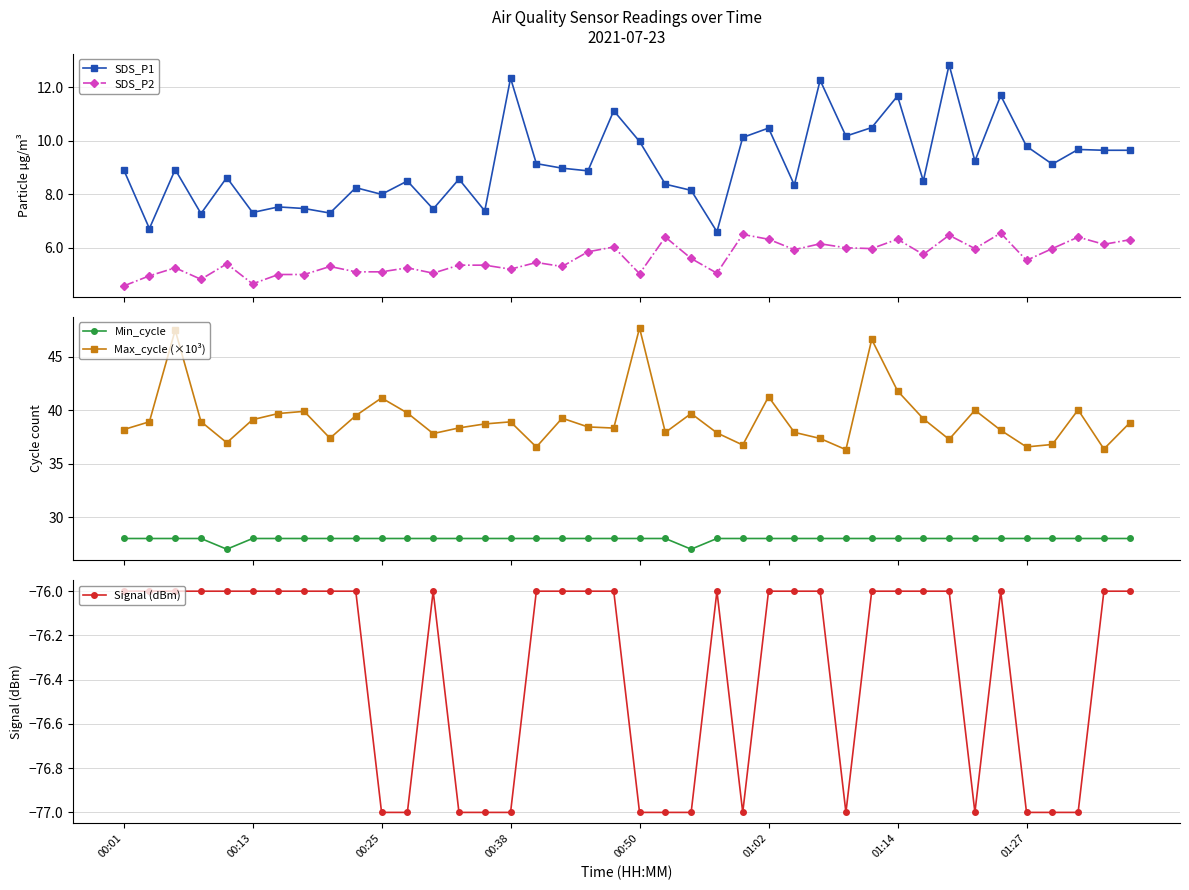

Reading left to right, transcribe all the data shown in this chart.

SDS_P1: 8.9	6.7	8.9	7.3	8.6	7.3	7.5	7.5	7.3	8.2	8.0	8.5	7.5	8.6	7.4	12.3	9.2	9.0	8.9	11.1	10.0	8.4	8.2	6.6	10.1	10.5	8.3	12.3	10.2	10.5	11.7	8.5	12.8	9.2	11.7	9.8	9.1	9.7	9.7	9.7
SDS_P2: 4.6	5.0	5.2	4.8	5.4	4.7	5.0	5.0	5.3	5.1	5.1	5.2	5.0	5.3	5.3	5.2	5.5	5.3	5.8	6.0	5.0	6.4	5.6	5.0	6.5	6.3	5.9	6.2	6.0	6.0	6.3	5.8	6.5	6.0	6.5	5.5	6.0	6.4	6.1	6.3
Min_cycle: 28.0	28.0	28.0	28.0	27.0	28.0	28.0	28.0	28.0	28.0	28.0	28.0	28.0	28.0	28.0	28.0	28.0	28.0	28.0	28.0	28.0	28.0	27.0	28.0	28.0	28.0	28.0	28.0	28.0	28.0	28.0	28.0	28.0	28.0	28.0	28.0	28.0	28.0	28.0	28.0
Max_cycle (×10³): 38.2	38.9	47.5	38.9	36.9	39.1	39.7	39.9	37.4	39.5	41.1	39.7	37.8	38.3	38.7	38.9	36.5	39.2	38.4	38.3	47.7	37.9	39.7	37.9	36.7	41.2	37.9	37.3	36.3	46.6	41.8	39.2	37.3	40.0	38.1	36.6	36.8	40.0	36.4	38.8
Signal (dBm): -76.0	-76.0	-76.0	-76.0	-76.0	-76.0	-76.0	-76.0	-76.0	-76.0	-77.0	-77.0	-76.0	-77.0	-77.0	-77.0	-76.0	-76.0	-76.0	-76.0	-77.0	-77.0	-77.0	-76.0	-77.0	-76.0	-76.0	-76.0	-77.0	-76.0	-76.0	-76.0	-76.0	-77.0	-76.0	-77.0	-77.0	-77.0	-76.0	-76.0